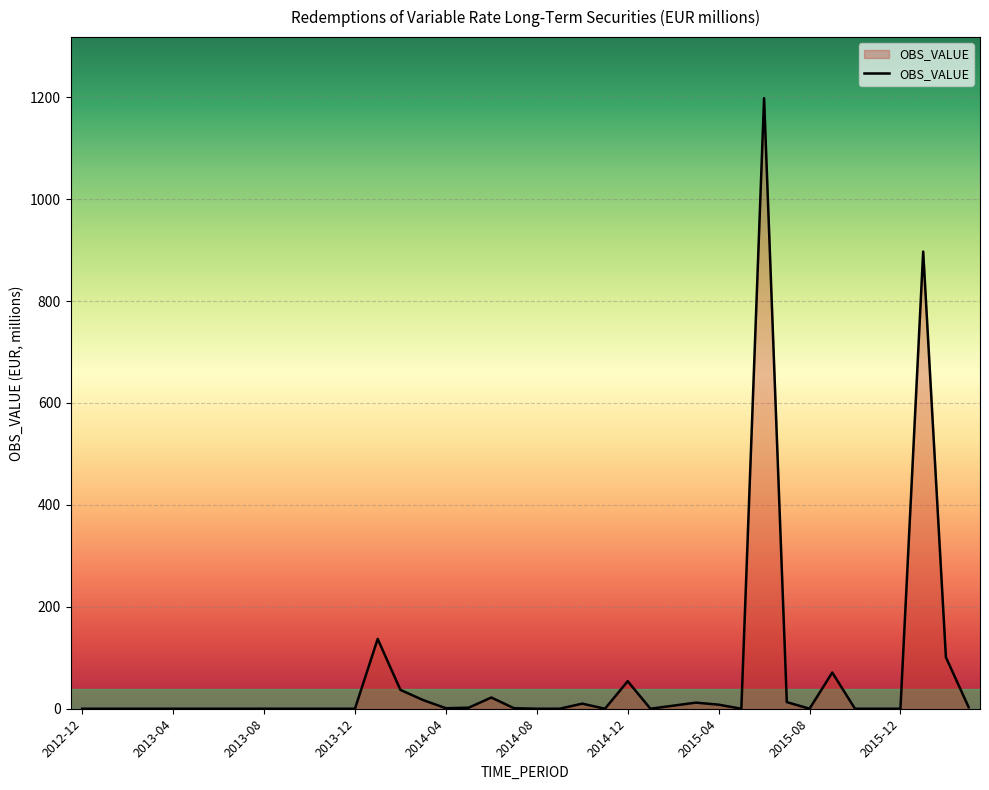

What is the greatest value displayed?

1198